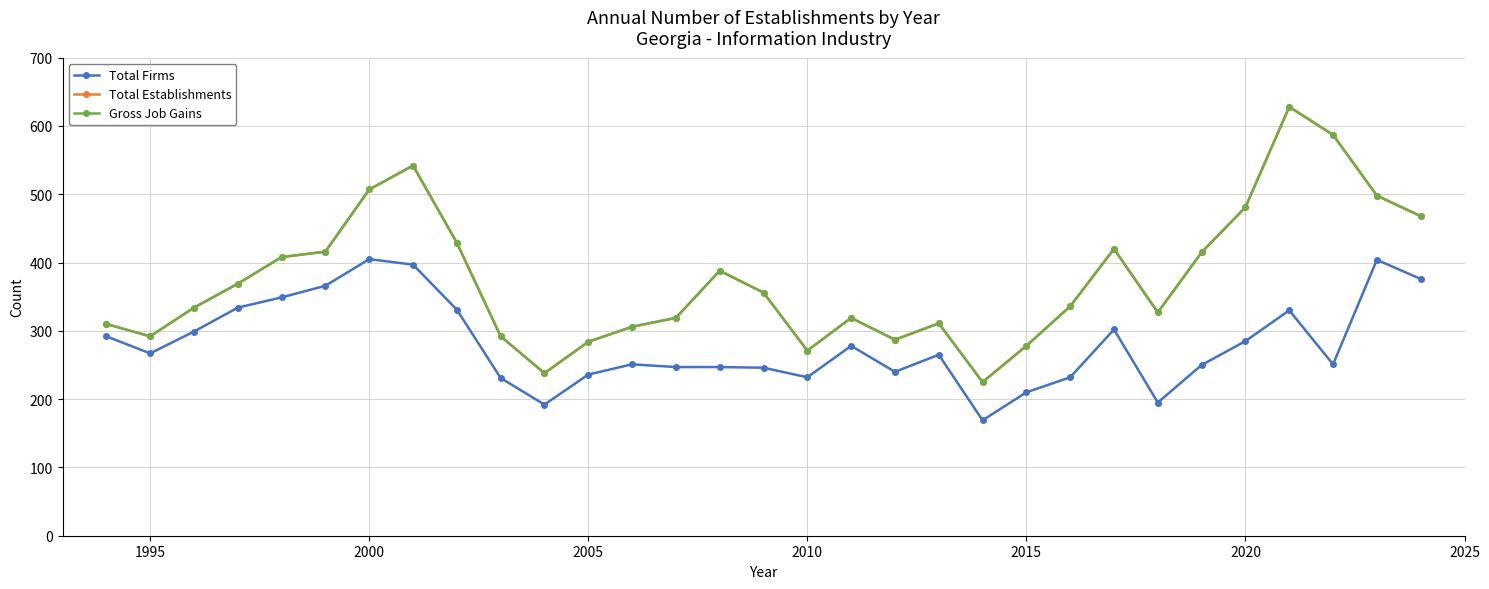

Is this an area chart (filled region under the line)?

No